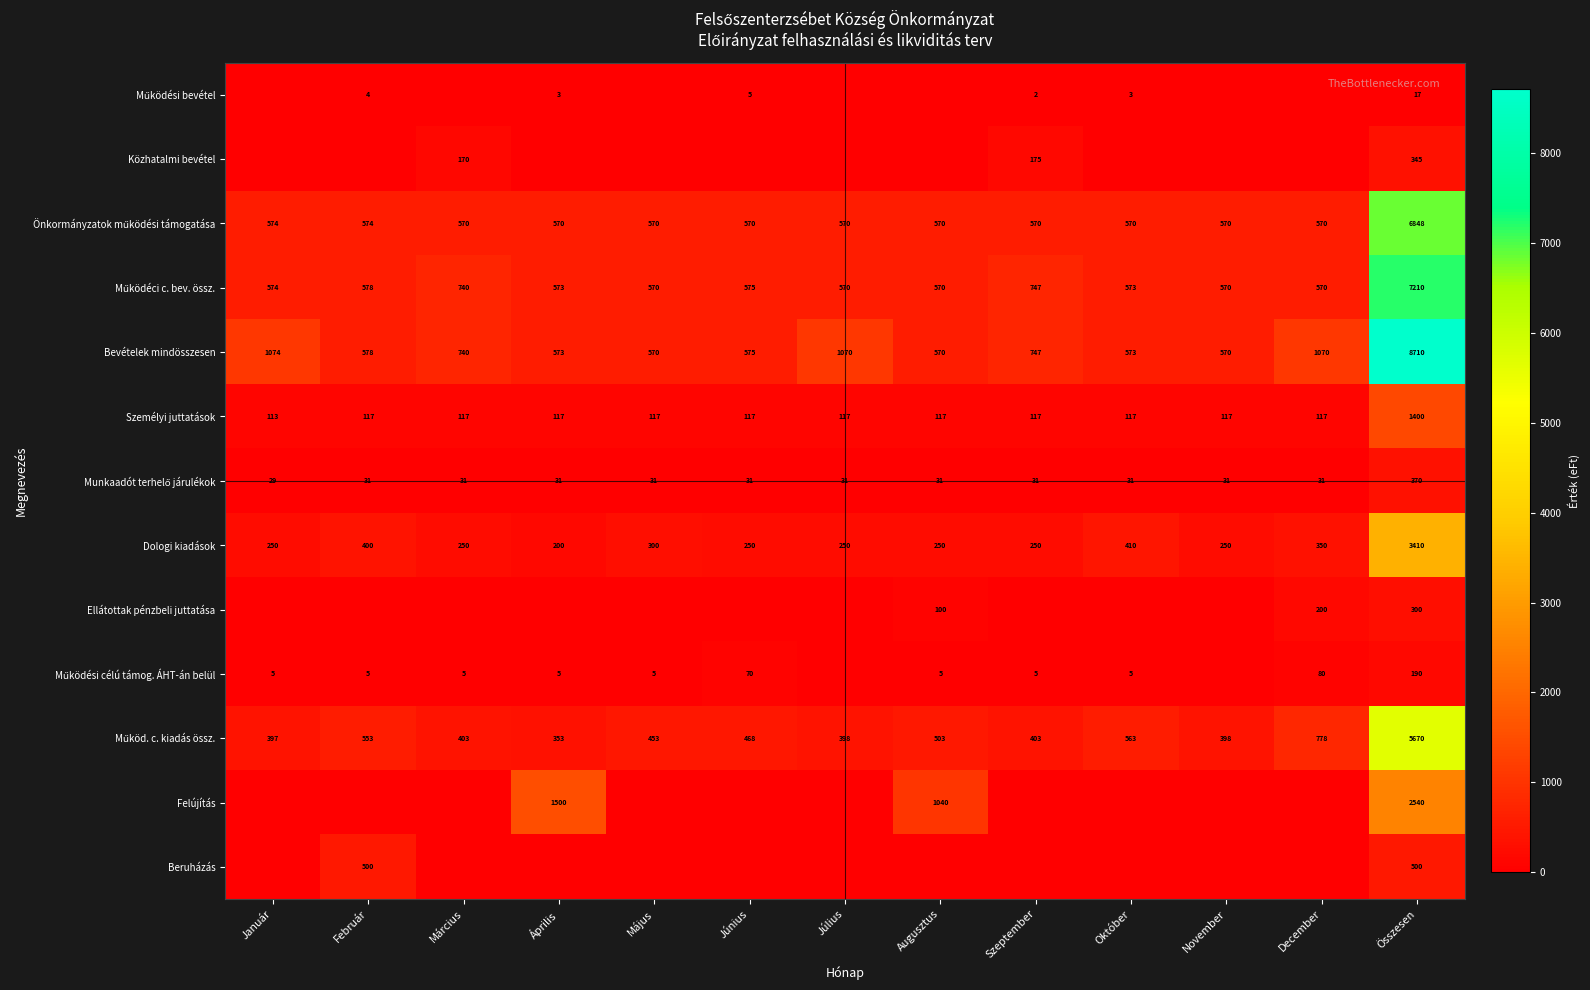

Is the value of Bevételek mindösszesen at Szeptember greater than the value of Személyi juttatások at November?

Yes